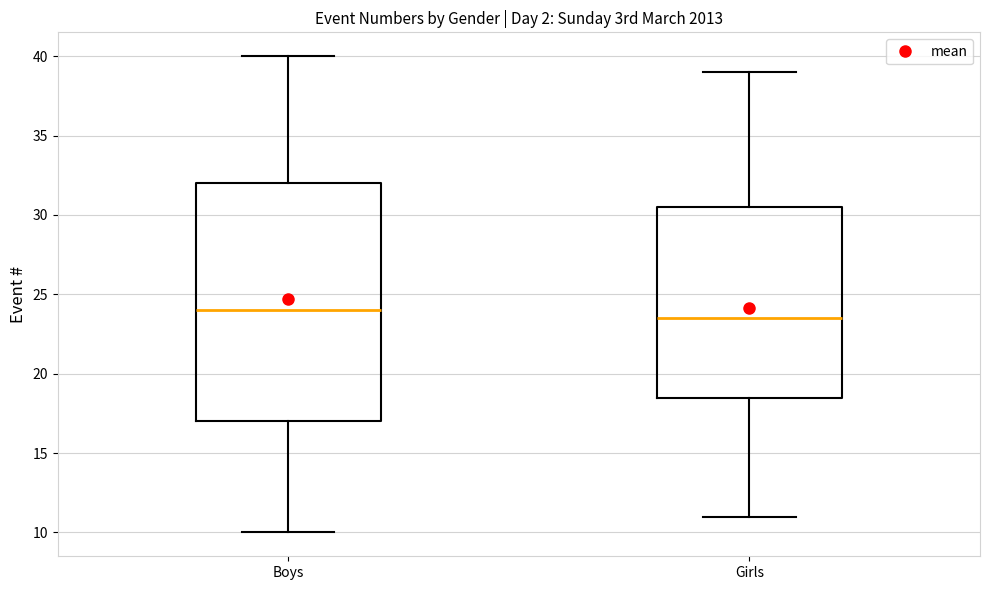

Reading left to right, read every box against the y-axis: the position of its median line, the range the box covers, and the ends of its whiskers. The values are not printed on the chart, so give them approximately, as read against the axis.

Boys: median 24.0, box 17.0 to 32.0, whiskers 10.0 to 40.0
Girls: median 23.5, box 18.5 to 30.5, whiskers 11.0 to 39.0